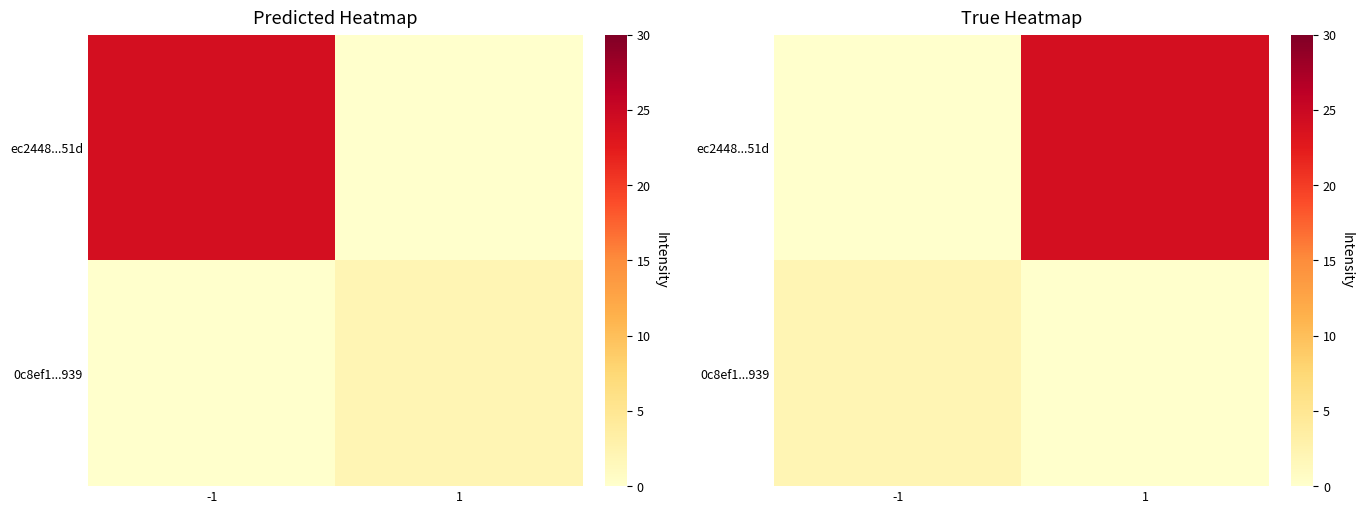

Is it true that 0c8ef1...939 equals 3 at -1?

False